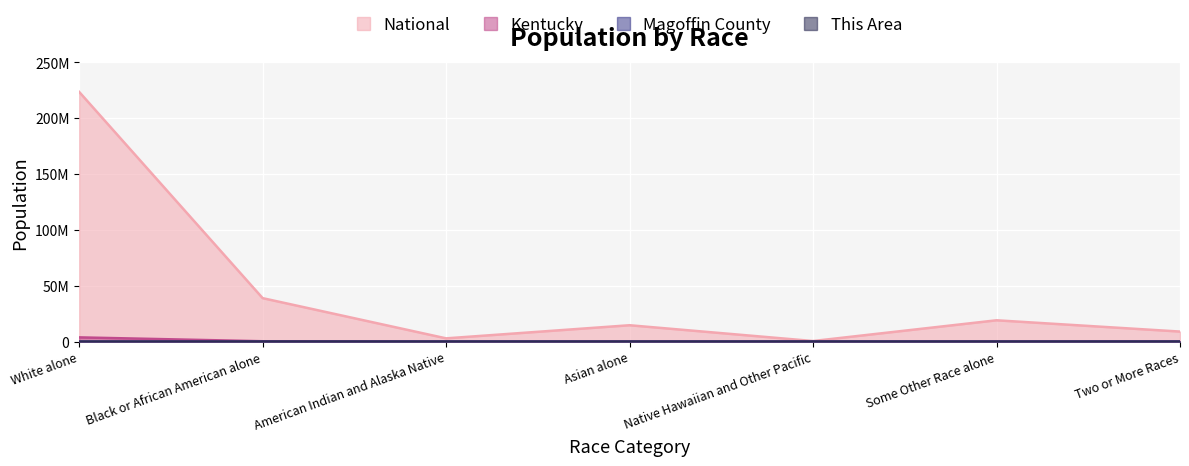

Count the number of data series in this chart.

4